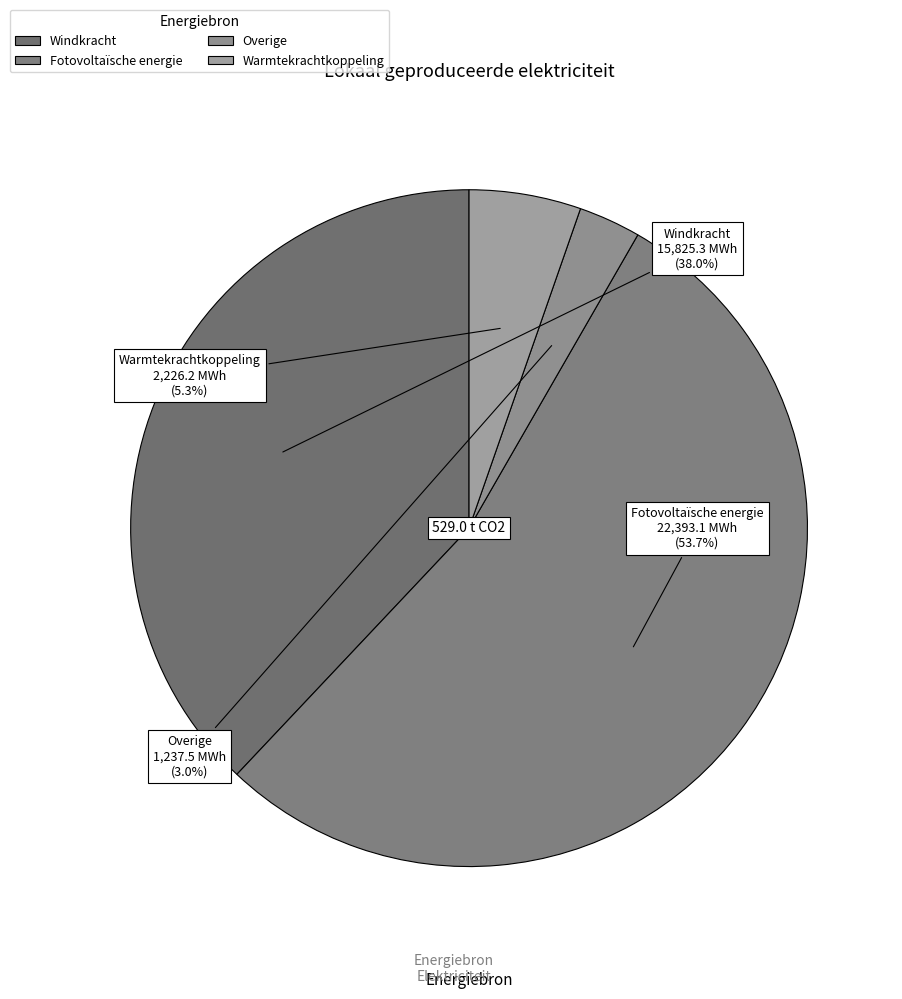

Which has a higher value, Windkracht or Overige?

Windkracht